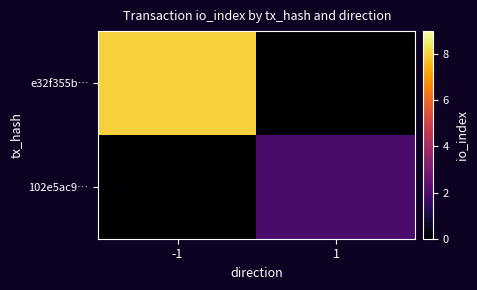

Count the number of categories in the chart.

2